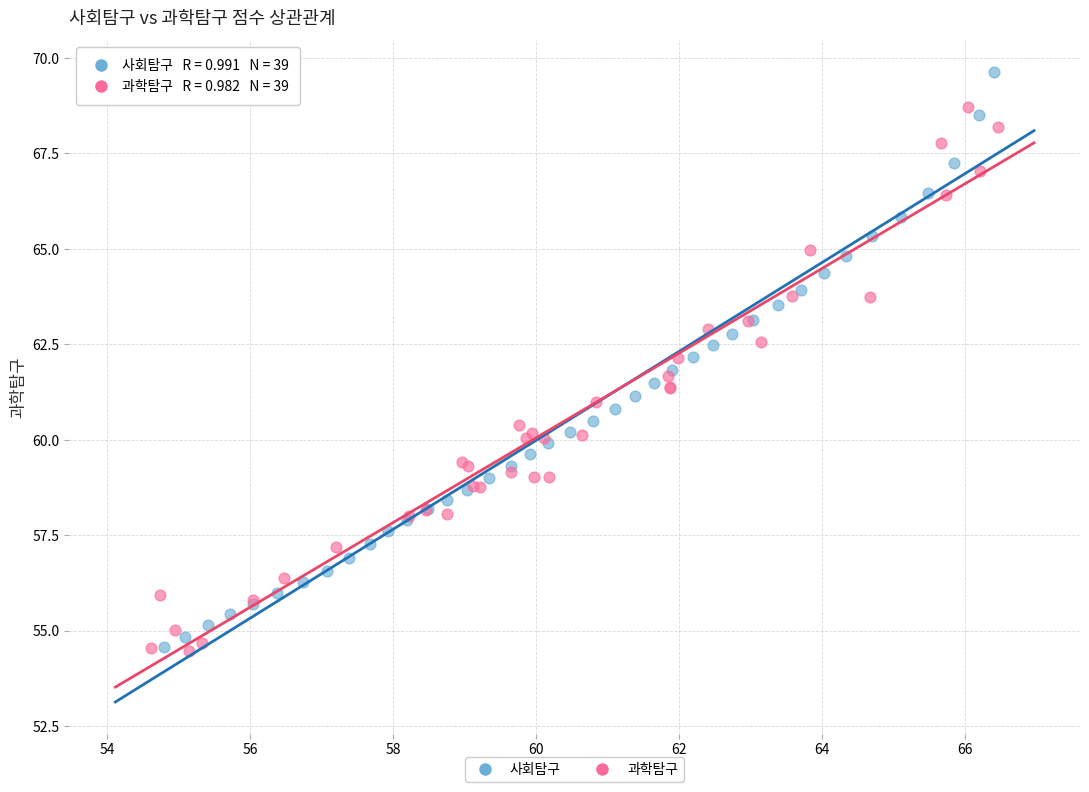

Which series contains the highest Y value?

사회탐구